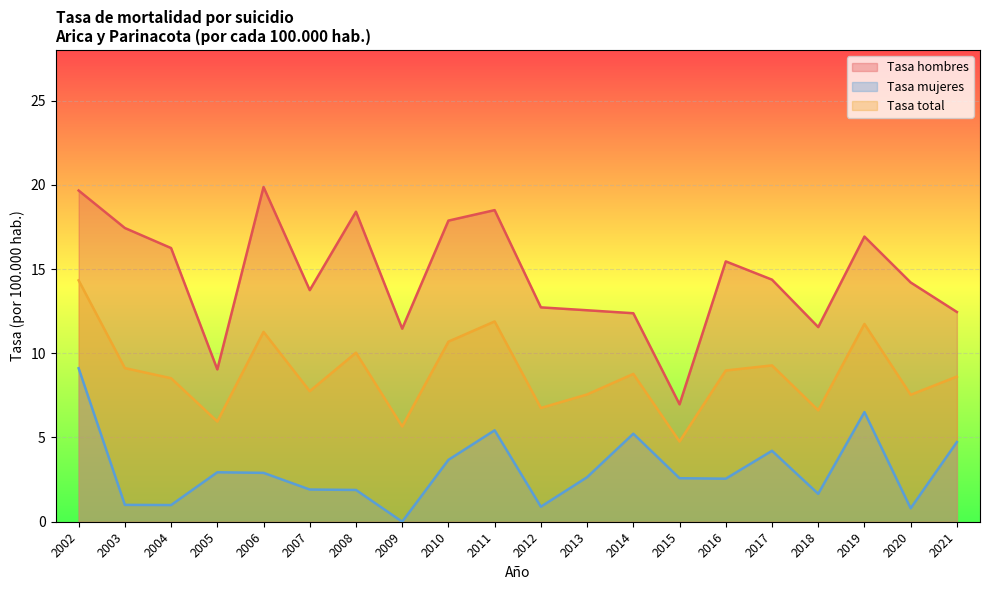

What is the spread (max minus min) of values at 2017?

10.2